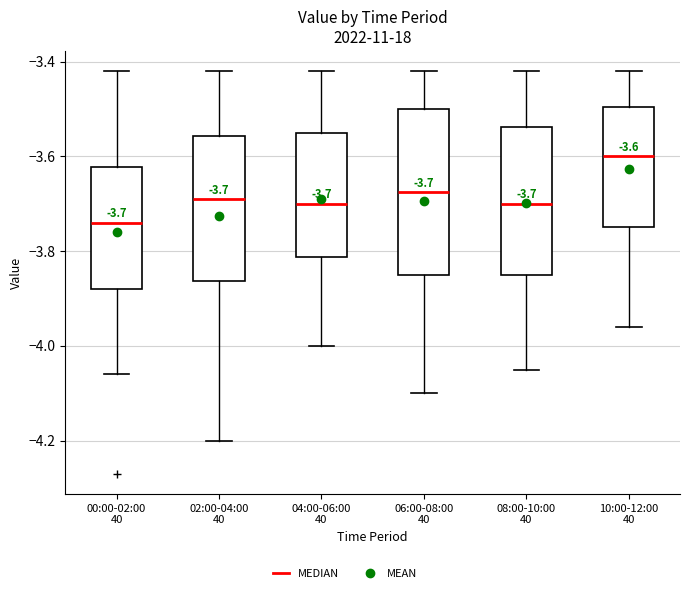

Comparing the boxes themselves (not the whiskers), which one is the tallest?

06:00-08:00 40